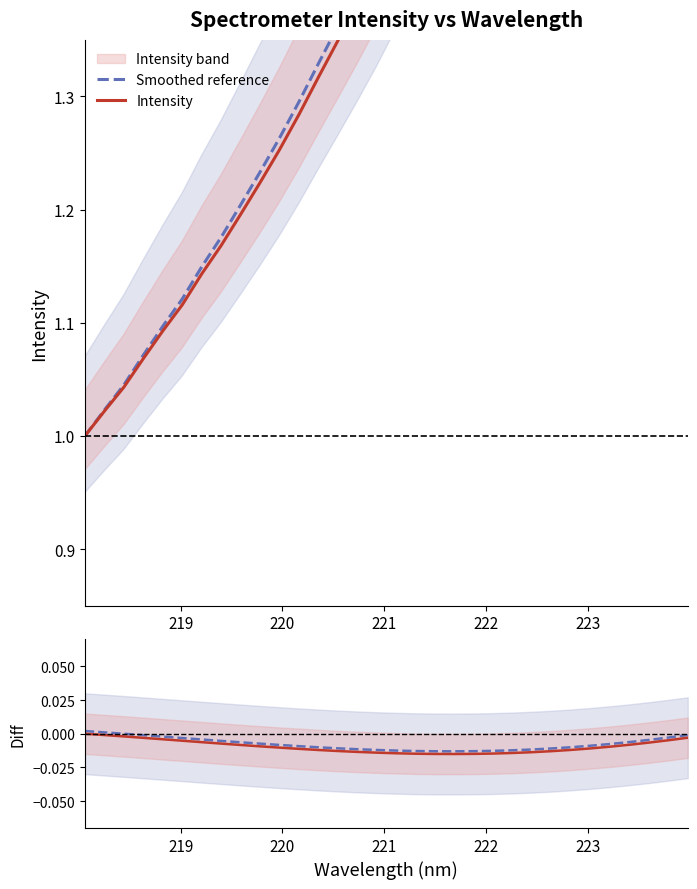

Does the chart have visible grid lines?

No